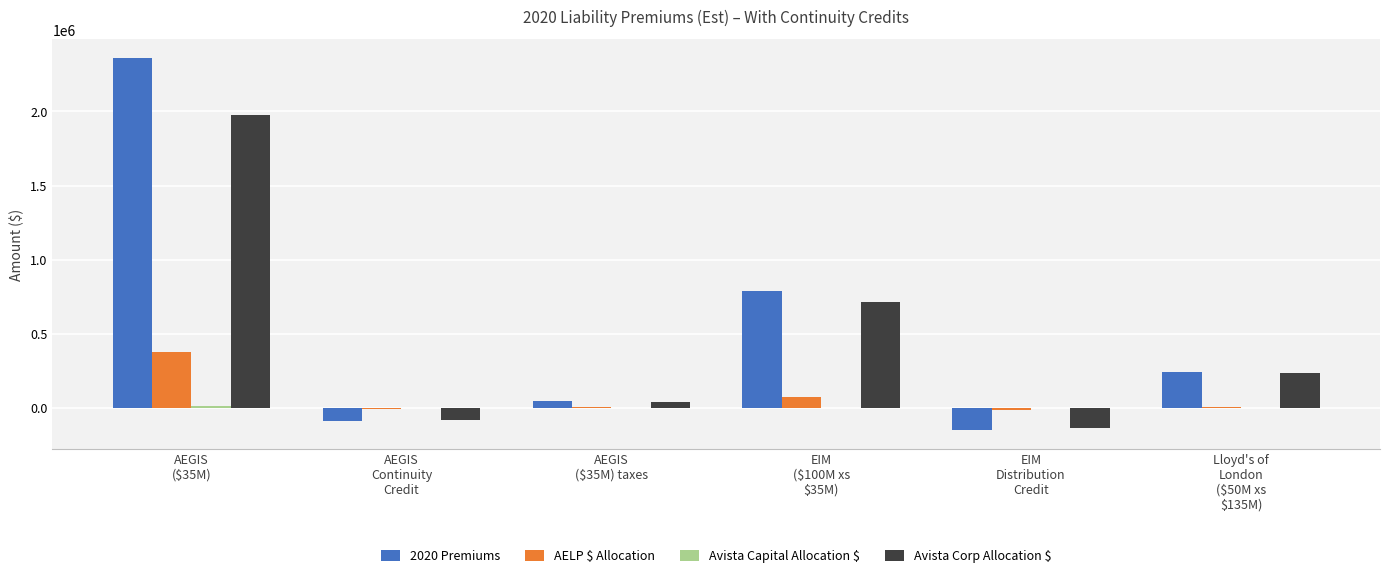

Are the bars horizontal?

No